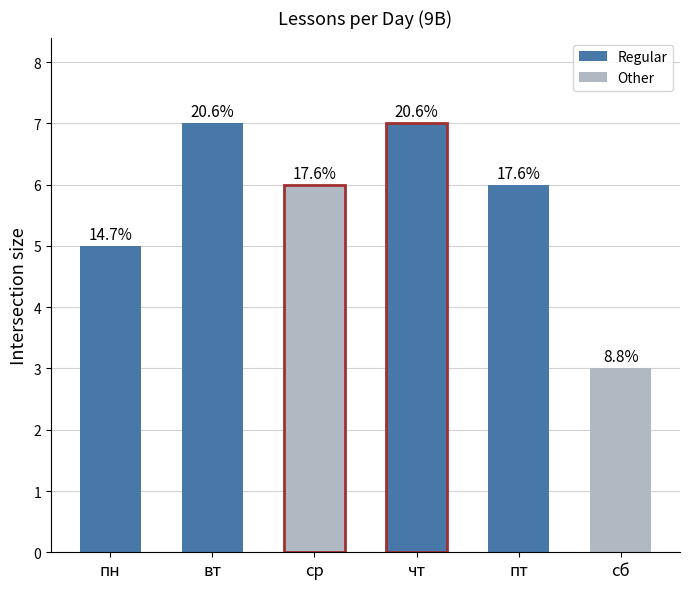

What is the difference between the maximum and minimum values?

4